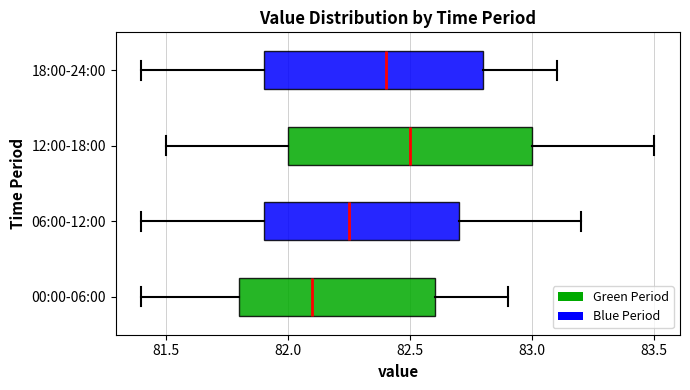

Reading bottom to top, transcribe this box plot: for each box, give where its median line is, the range the box spans, and where its two whiskers end, as read against the x-axis. The values are not printed on the chart, so give them approximately, as read against the axis.

00:00-06:00: median 82.10, box 81.80 to 82.60, whiskers 81.40 to 82.90
06:00-12:00: median 82.25, box 81.90 to 82.70, whiskers 81.40 to 83.20
12:00-18:00: median 82.50, box 82.00 to 83.00, whiskers 81.50 to 83.50
18:00-24:00: median 82.40, box 81.90 to 82.80, whiskers 81.40 to 83.10